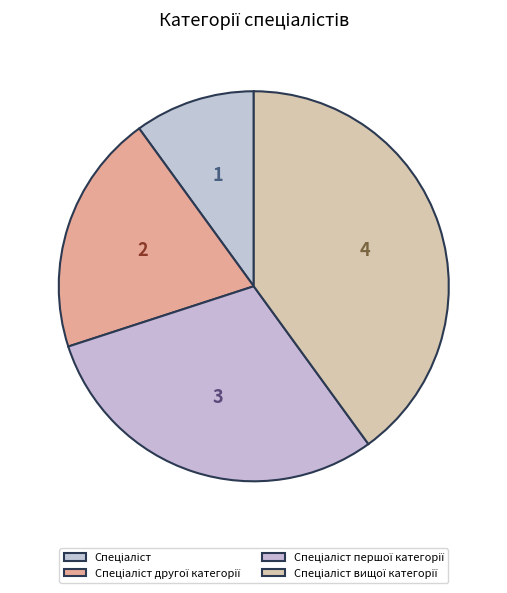

Is there a majority slice in this chart?

No